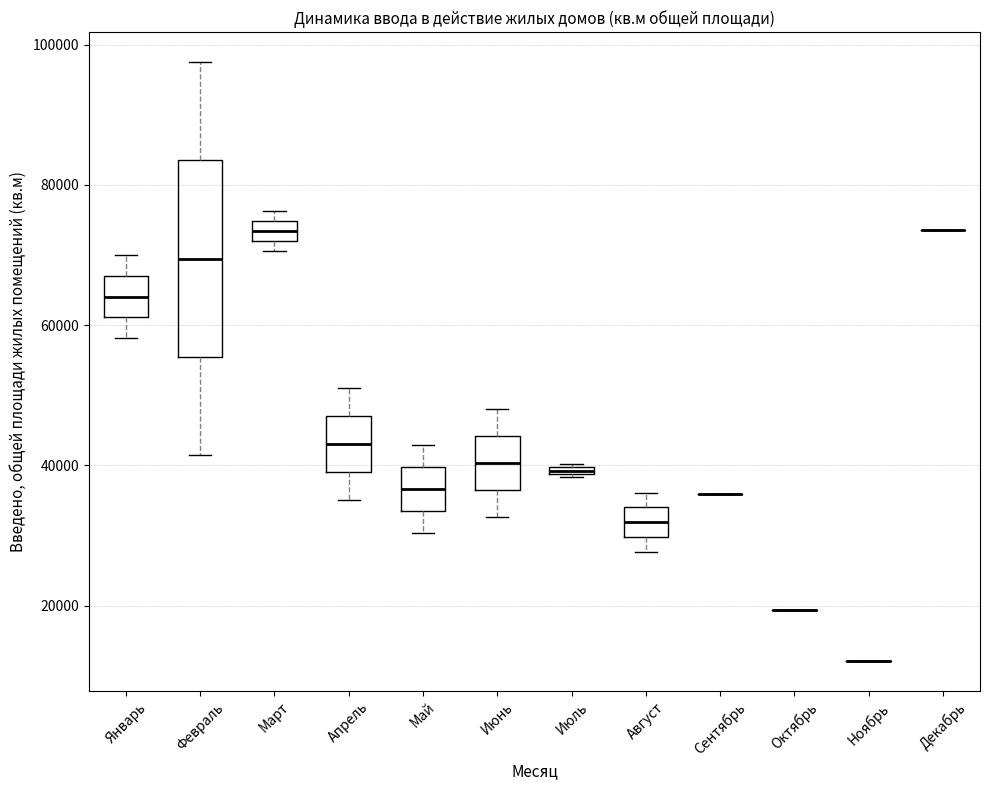

Comparing the boxes themselves (not the whiskers), which one is the tallest?

Февраль